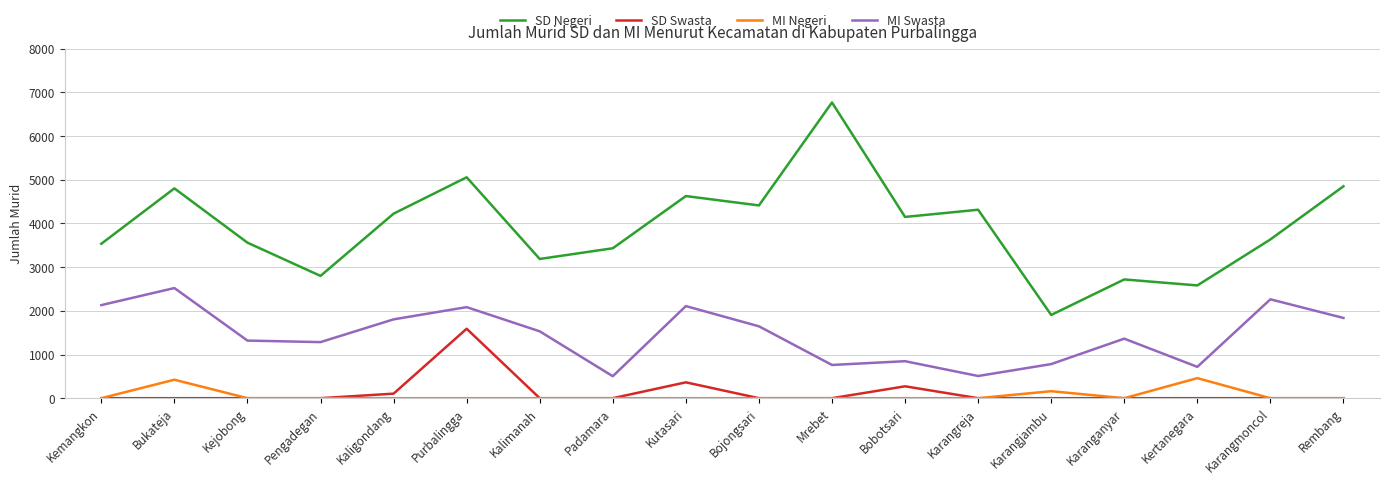

At which label does SD Negeri first exceed 4150?

Bukateja